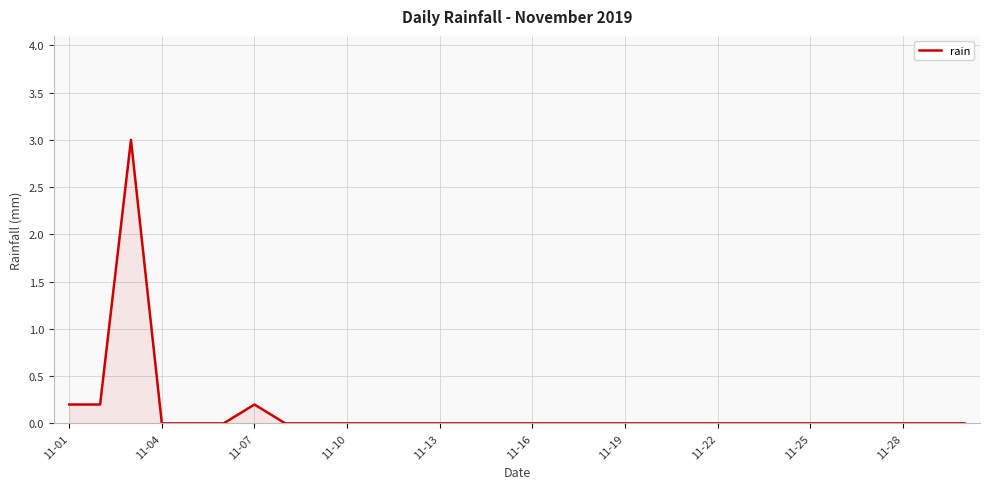

How many points are higher than both their immediate neighbors (excluding endpoints)?

2